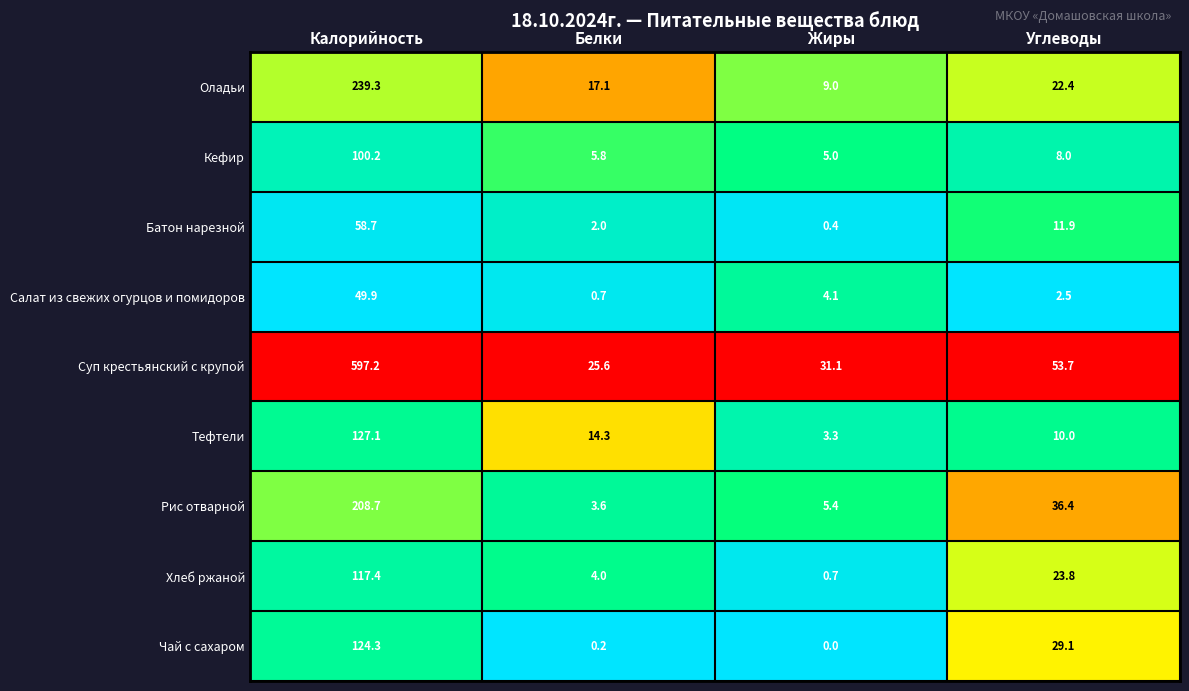

At which label does Суп крестьянский с крупой first exceed 53?

Калорийность